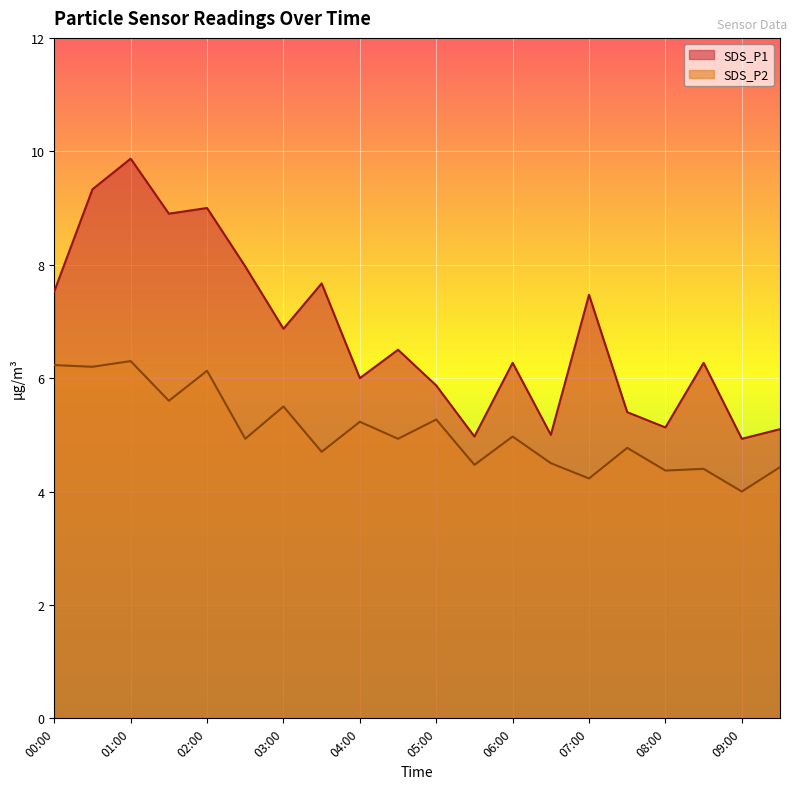

Does the chart display data point markers on the line(s)?

No